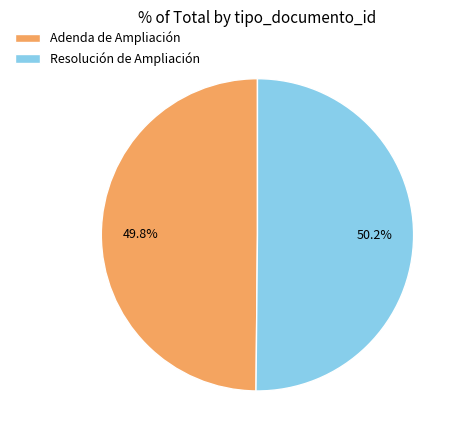

Is there any slice that represents more than half of the pie?

Yes